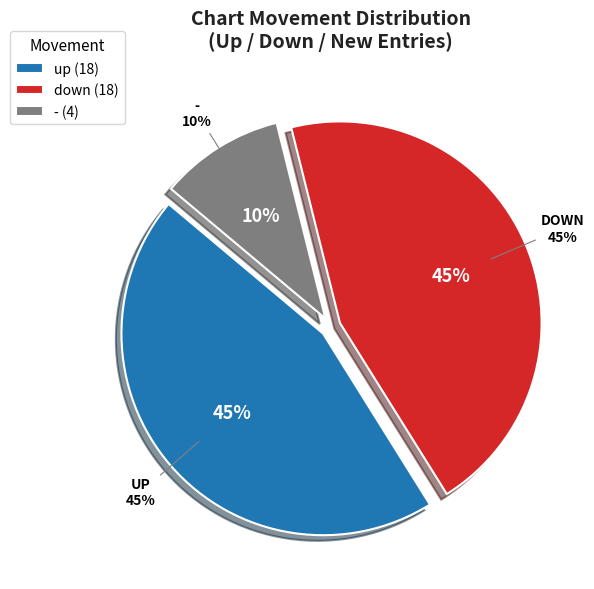

What is the smallest slice in the pie chart?

-